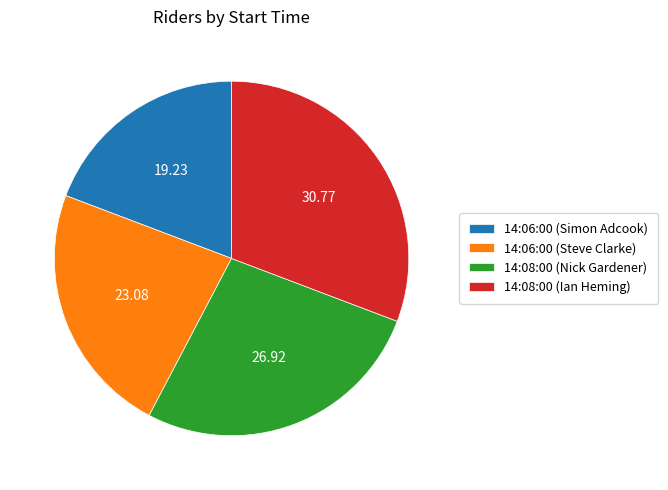

Do 14:08:00 (Ian Heming) and 14:08:00 (Nick Gardener) together represent more than half of the pie?

Yes